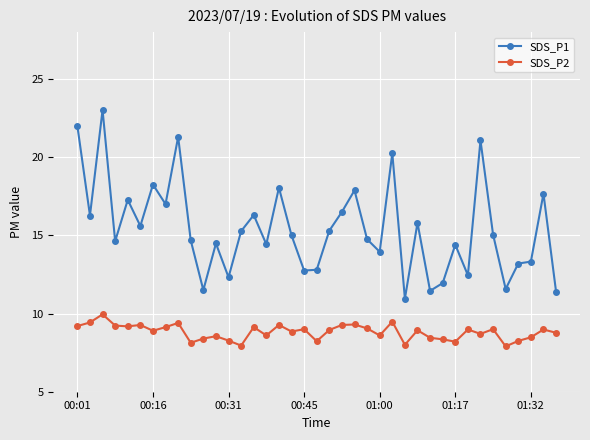

What is the smallest value displayed?

7.9